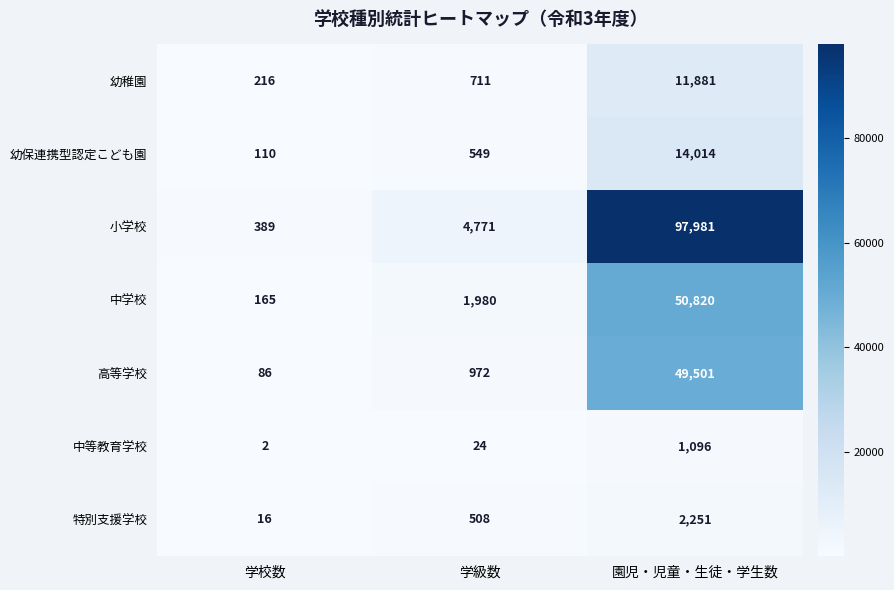

Count the 特別支援学校 values in the range 16 to 2251.

3